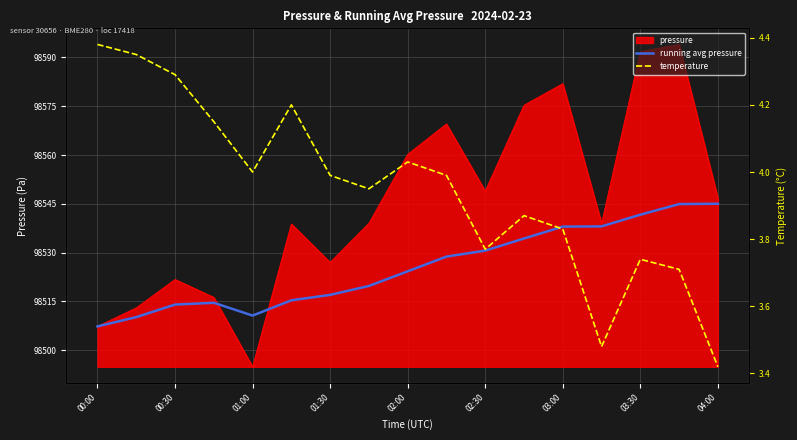

How many data points does each series have?

17